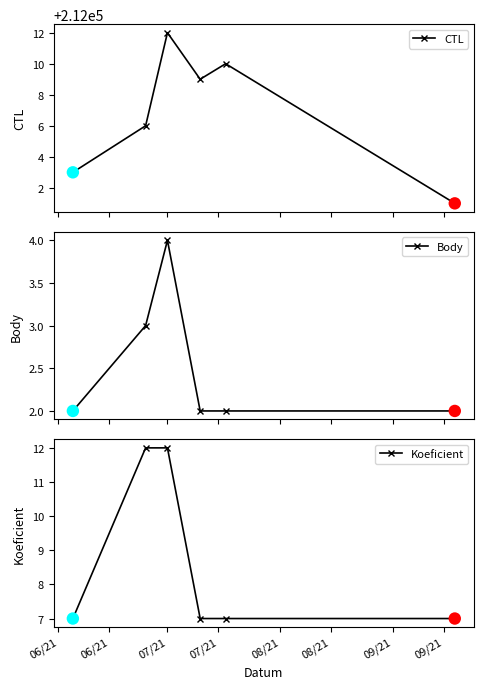

Which series reaches the maximum Y coordinate?

CTL